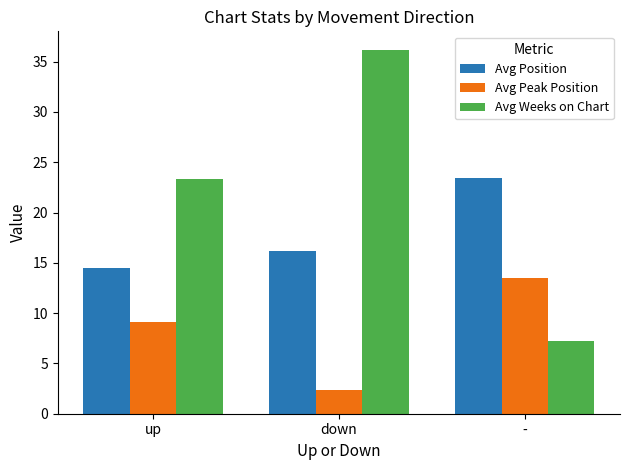

Reading right to left, list all the values displayed in this chart.

Avg Position: -=23.4	down=16.2	up=14.4
Avg Peak Position: -=13.5	down=2.4	up=9.1
Avg Weeks on Chart: -=7.3	down=36.2	up=23.3